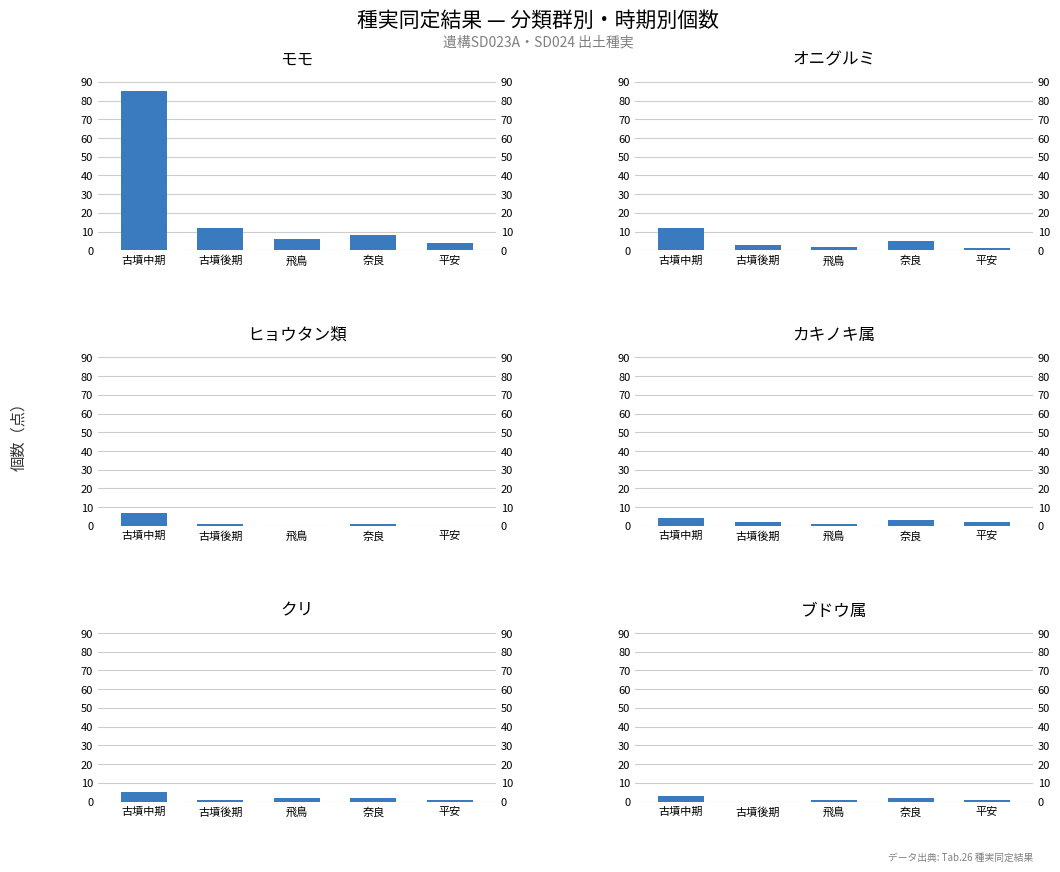

What is the difference between the maximum and second lowest values in the カキノキ属 series?

2